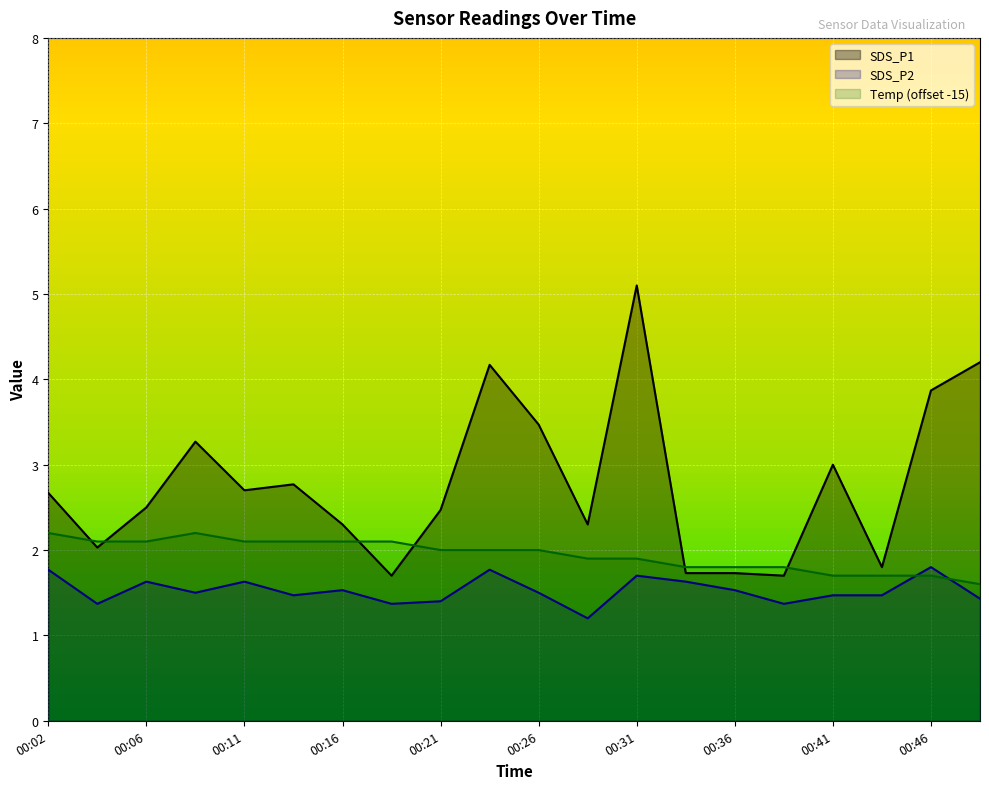

What is the total value across all series at 00:02?

6.6